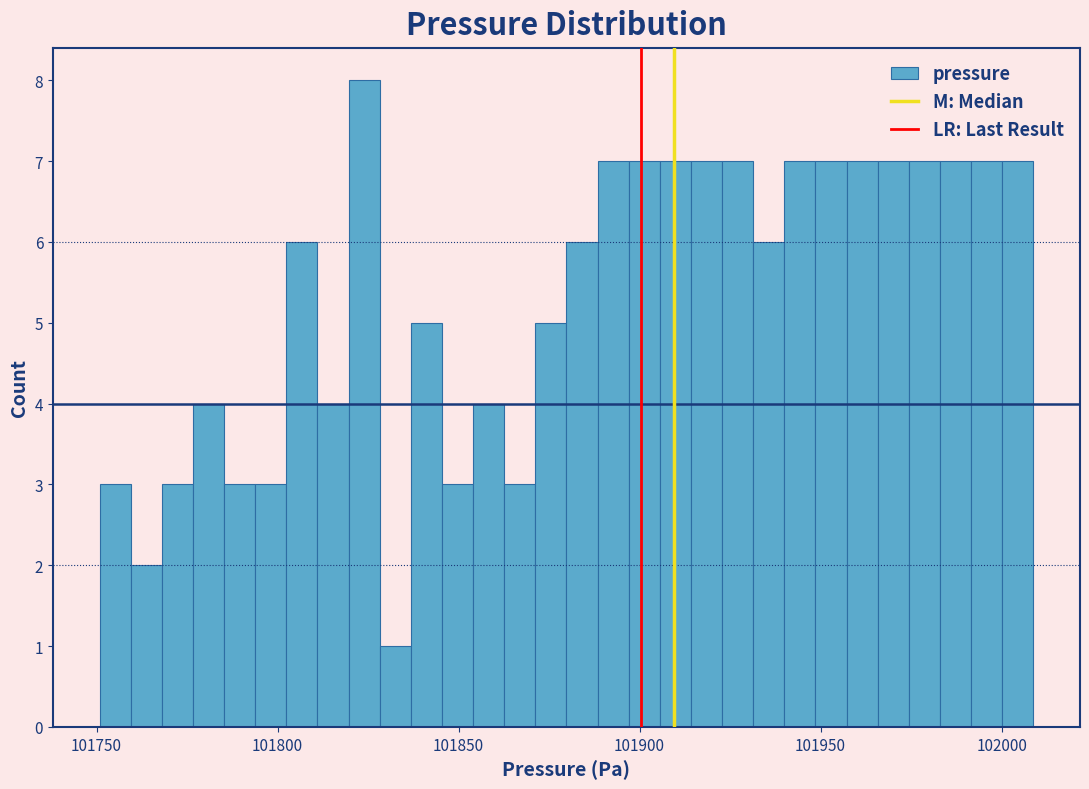

Around what value on the x-axis is the tallest bar? Give the approximate position of its centre, as read against the axis.

101825